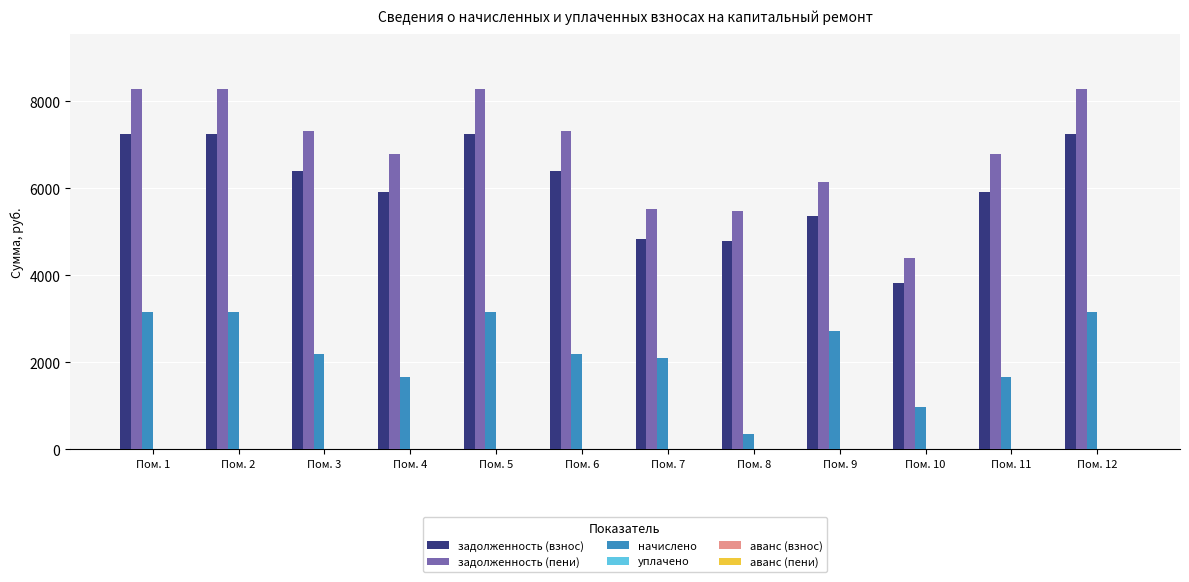

Is the value of задолженность (пени) at Пом. 11 greater than the value of задолженность (взнос) at Пом. 5?

No